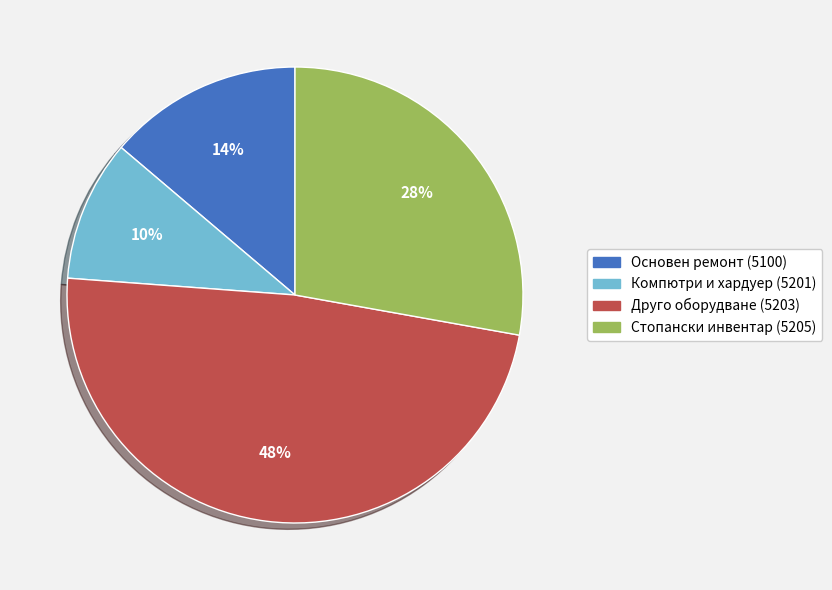

To the nearest percent, what is the difference between the largest and smallest slice percentages?

38%